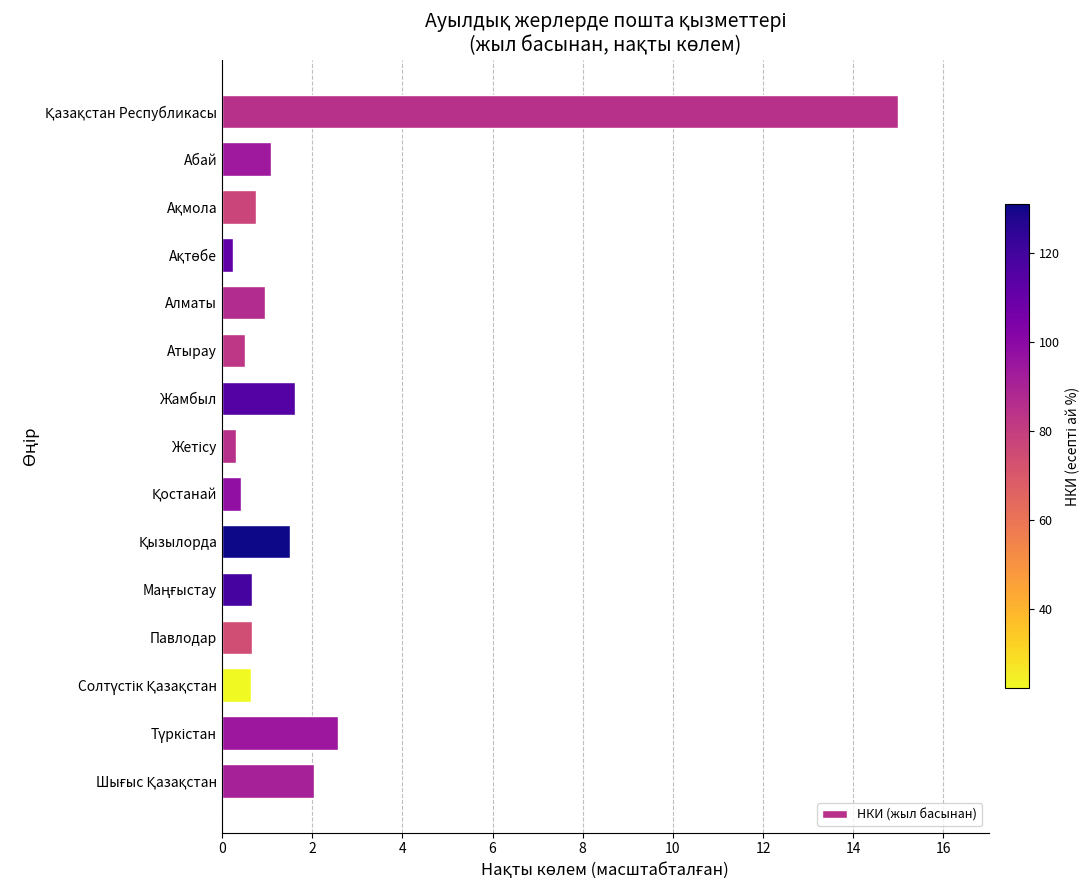

Which has a higher value, Абай or Жамбыл?

Жамбыл